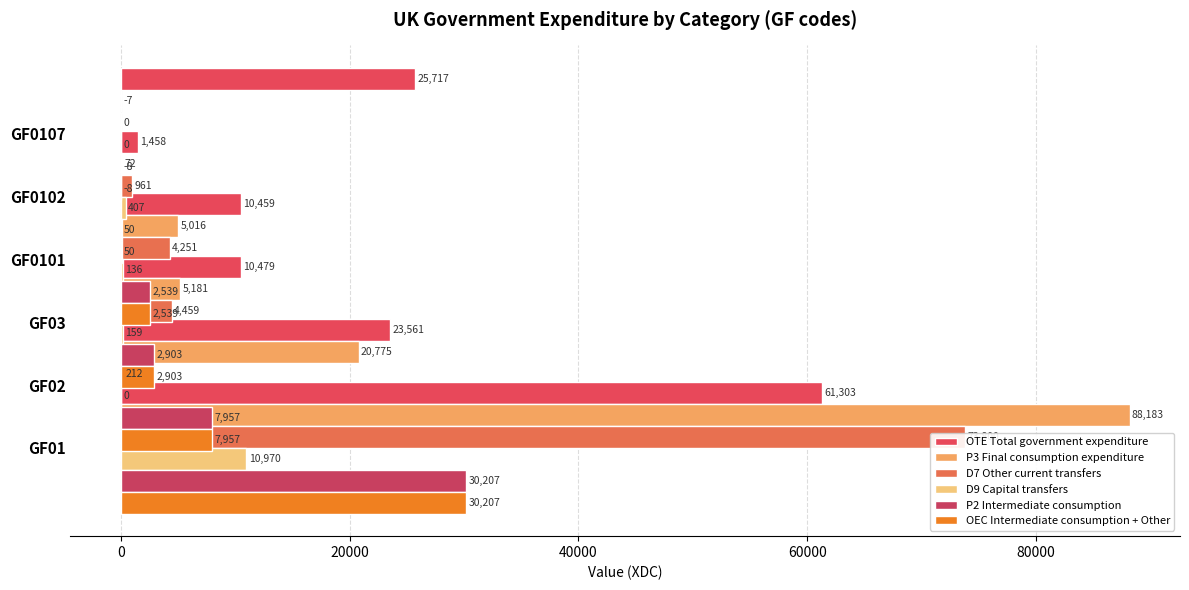

What is the difference between the maximum and minimum values in the D7 Other current transfers series?

73800